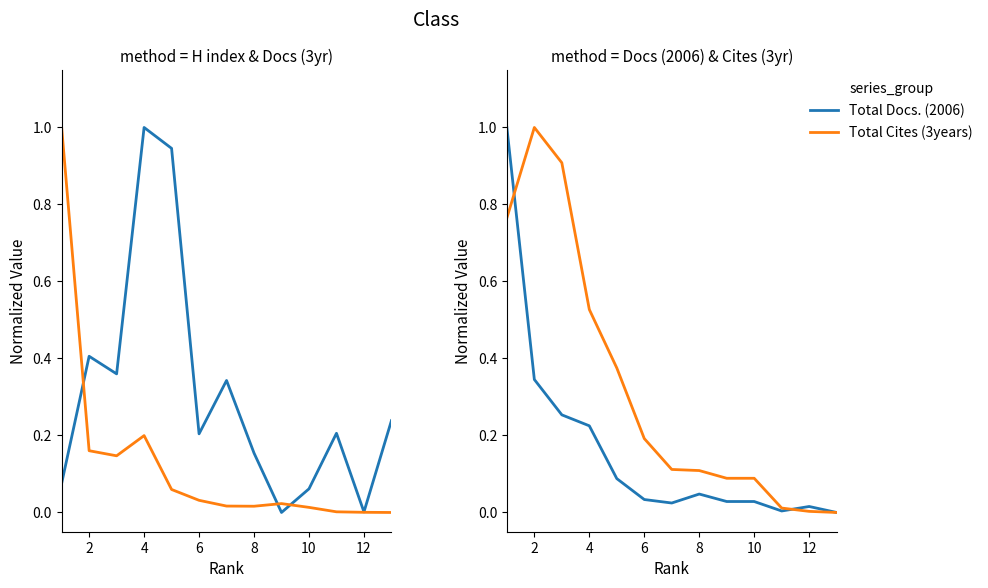

Does the chart display data point markers on the line(s)?

No